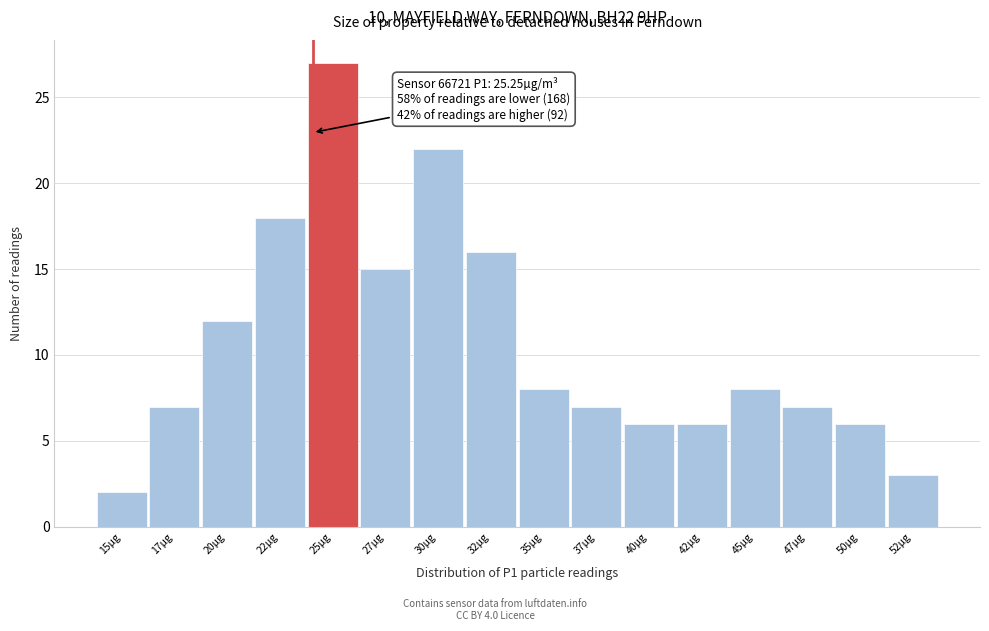

Reading right to left, list all the values displayed in this chart.

3	6	7	8	6	6	7	8	16	22	15	27	18	12	7	2